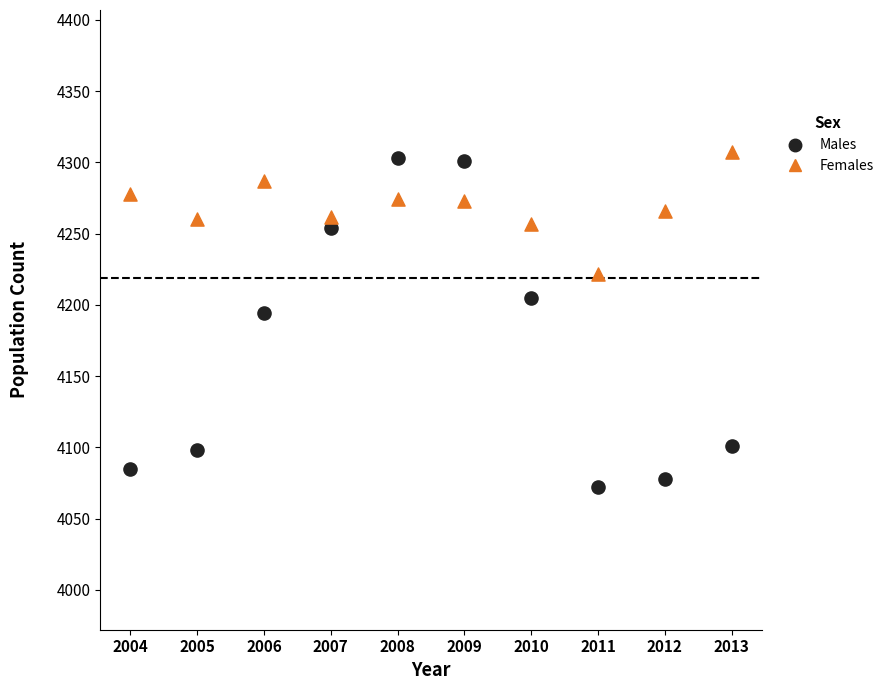

Which series contains the highest Y value?

Females